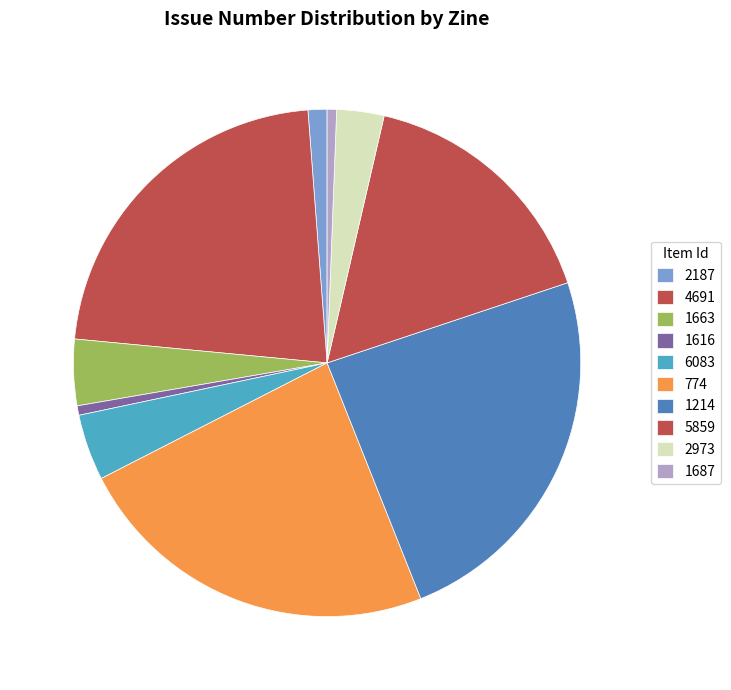

What is the ratio of the value at 774 to the value at 1663?

5.6